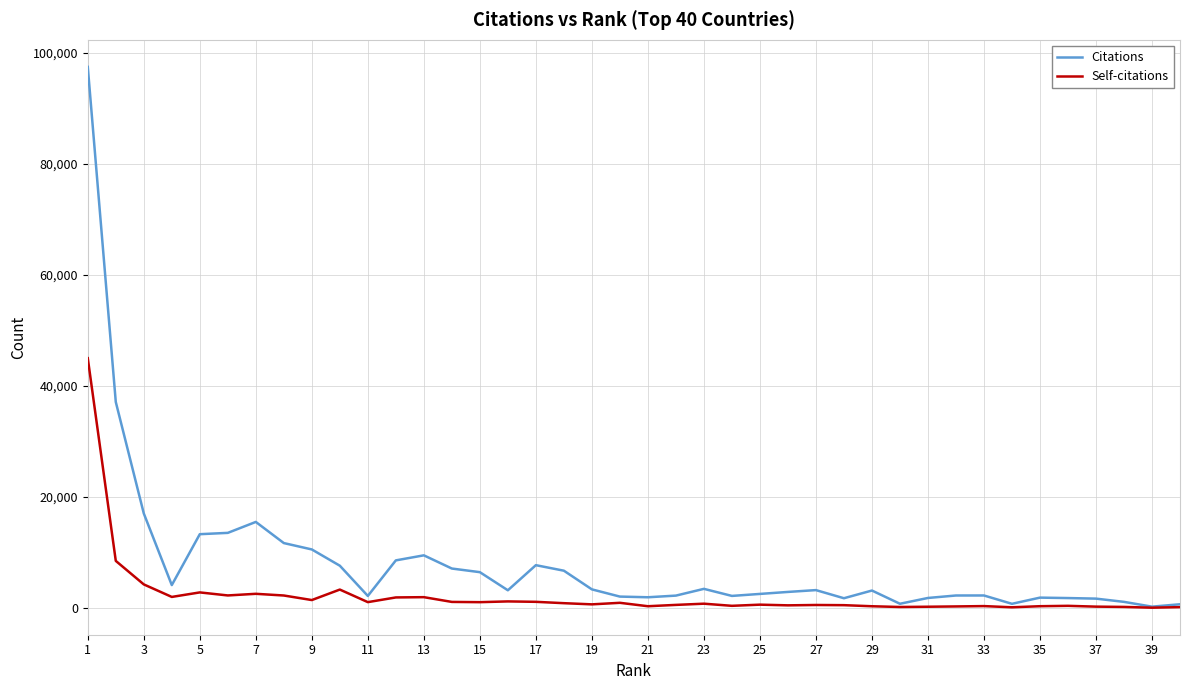

How many lines are shown in the chart?

2